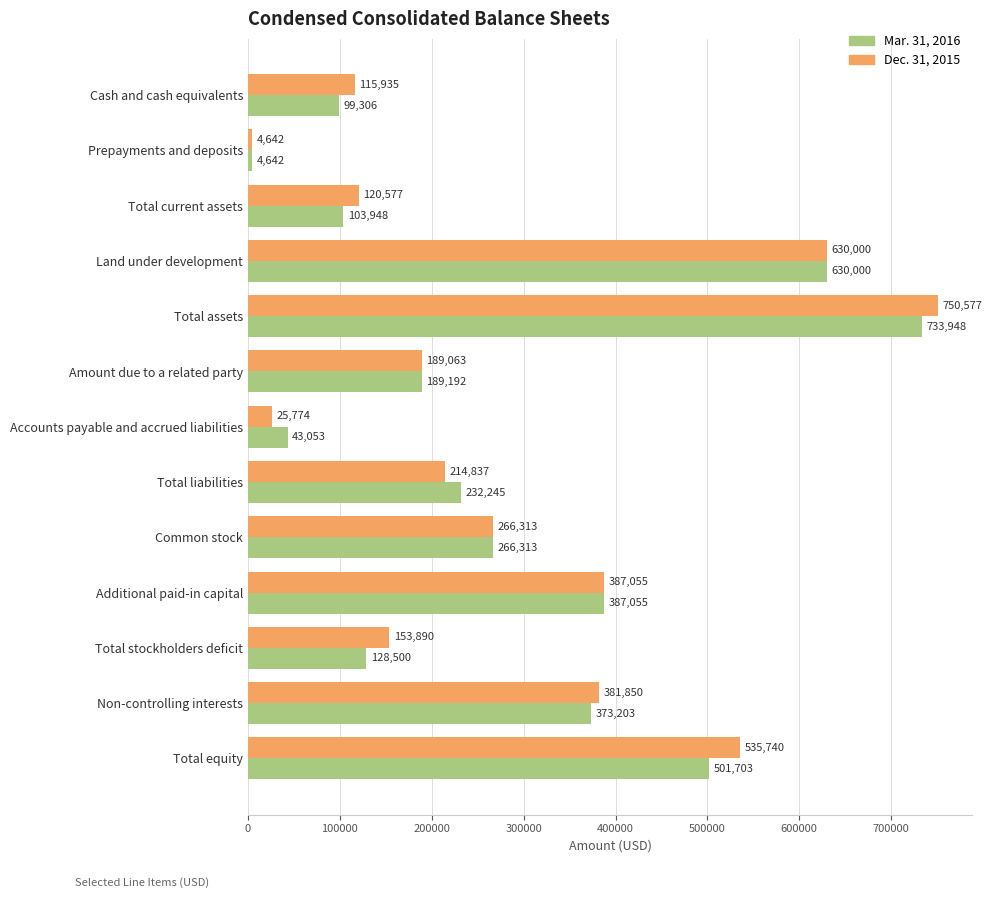

What is the spread (max minus min) of values at Total stockholders deficit?

25390